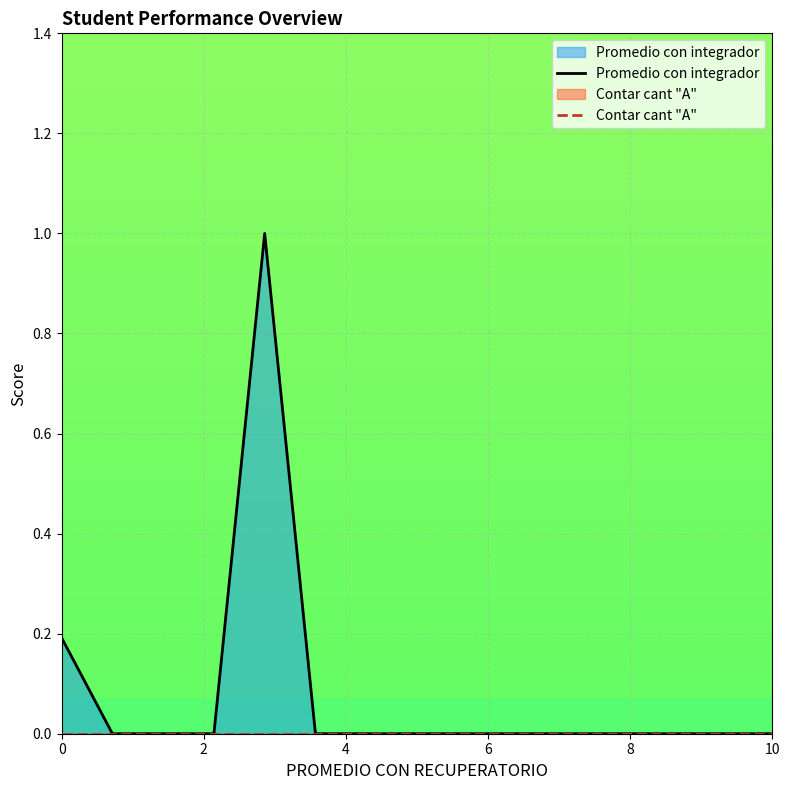

What are all the series names shown in the legend?

Promedio con integrador, Contar cant "A"